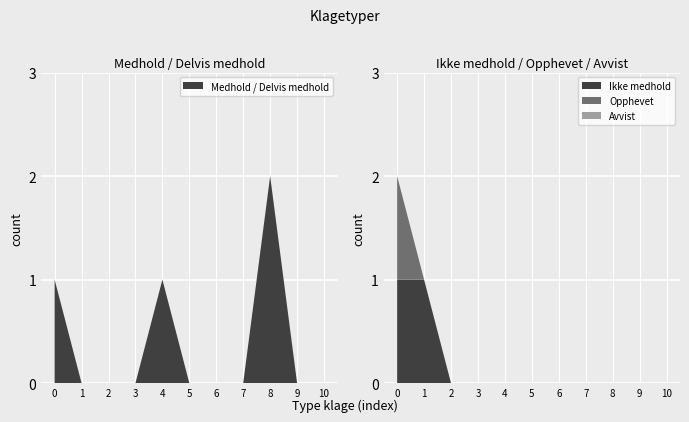

Reading right to left, extract all data points from this chart.

Medhold / Delvis medhold: 0	0	2	0	0	0	1	0	0	0	1
Ikke medhold: 0	0	0	0	0	0	0	0	0	1	1
Opphevet: 0	0	0	0	0	0	0	0	0	0	1
Avvist: 0	0	0	0	0	0	0	0	0	0	0